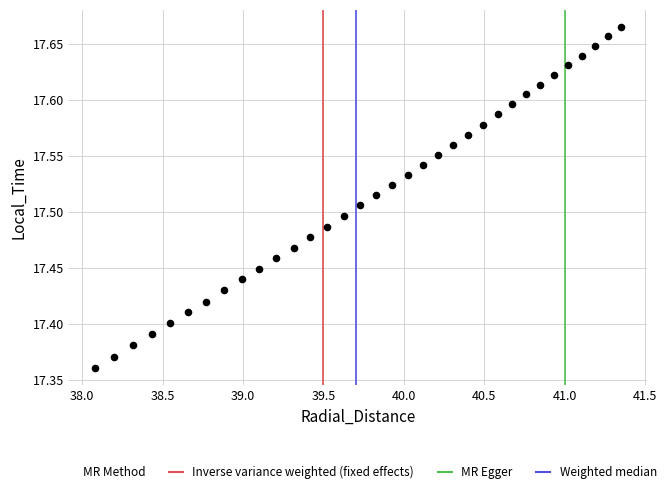

What is the range of X values (max minus min)?

3.3